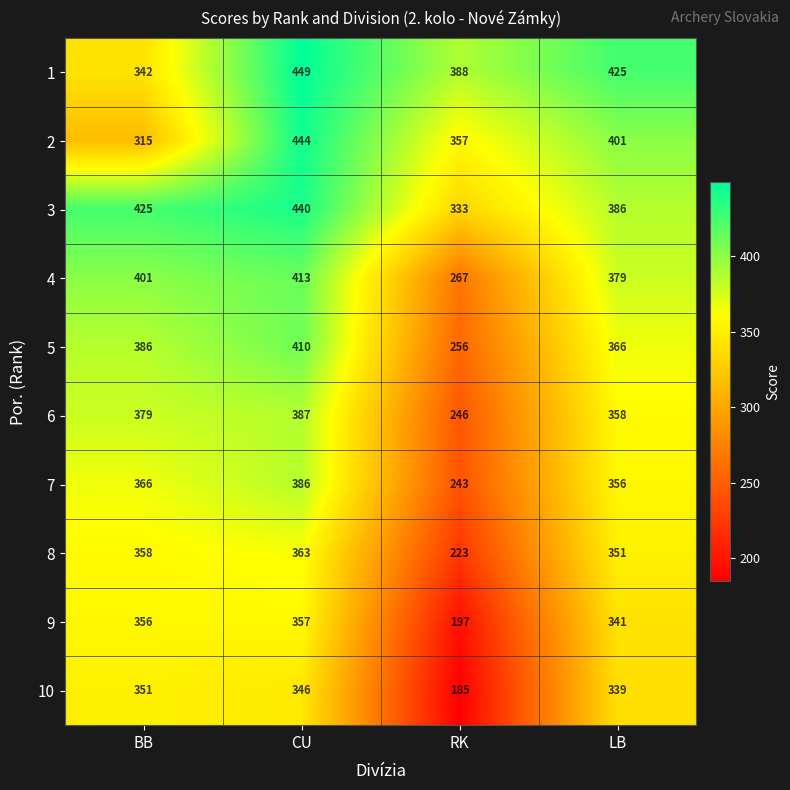

Which series has the largest total across all categories?

1